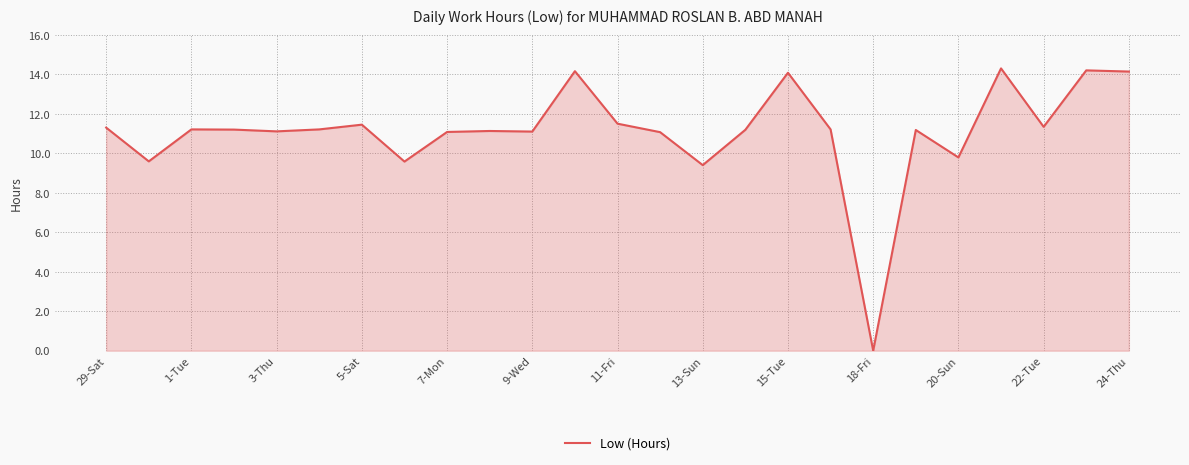

How many distinct data groups are displayed?

1